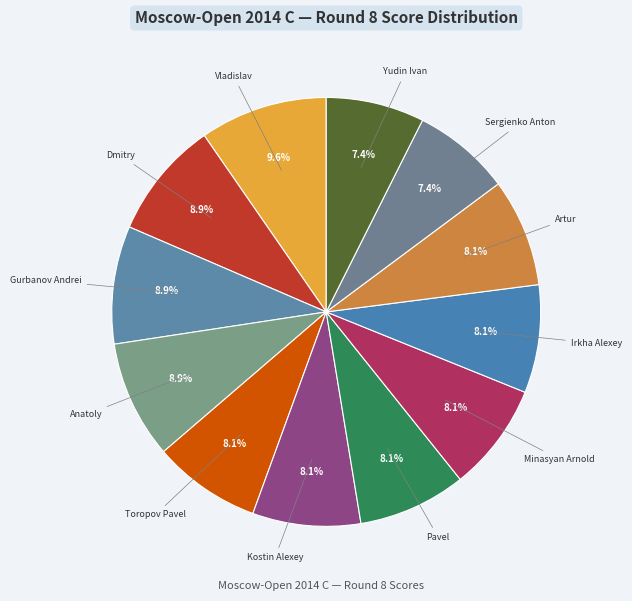

Which category has the smallest portion of the pie?

Sergienko Anton